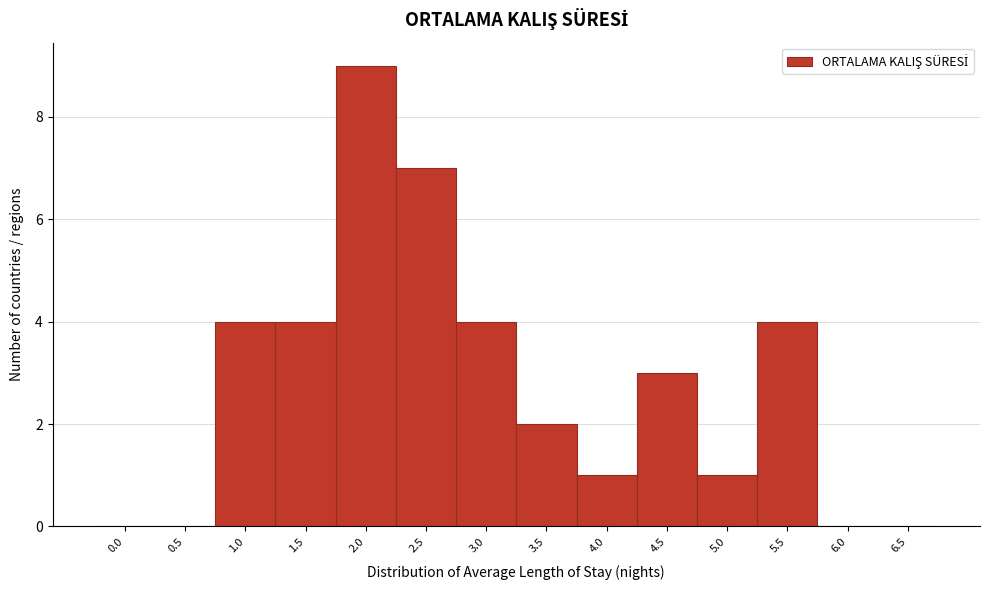

Reading left to right, extract all data points from this chart.

0.0=0	0.5=0	1.0=4	1.5=4	2.0=9	2.5=7	3.0=4	3.5=2	4.0=1	4.5=3	5.0=1	5.5=4	6.0=0	6.5=0